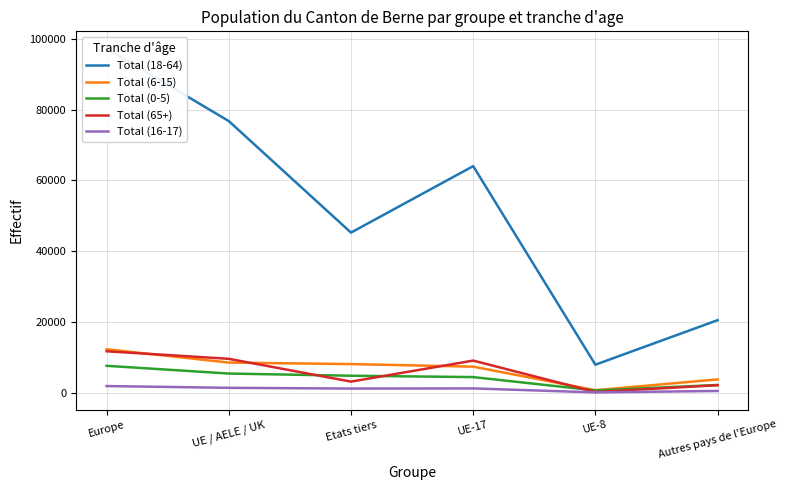

Which category has the lowest value in the Total (18-64) series?

UE-8